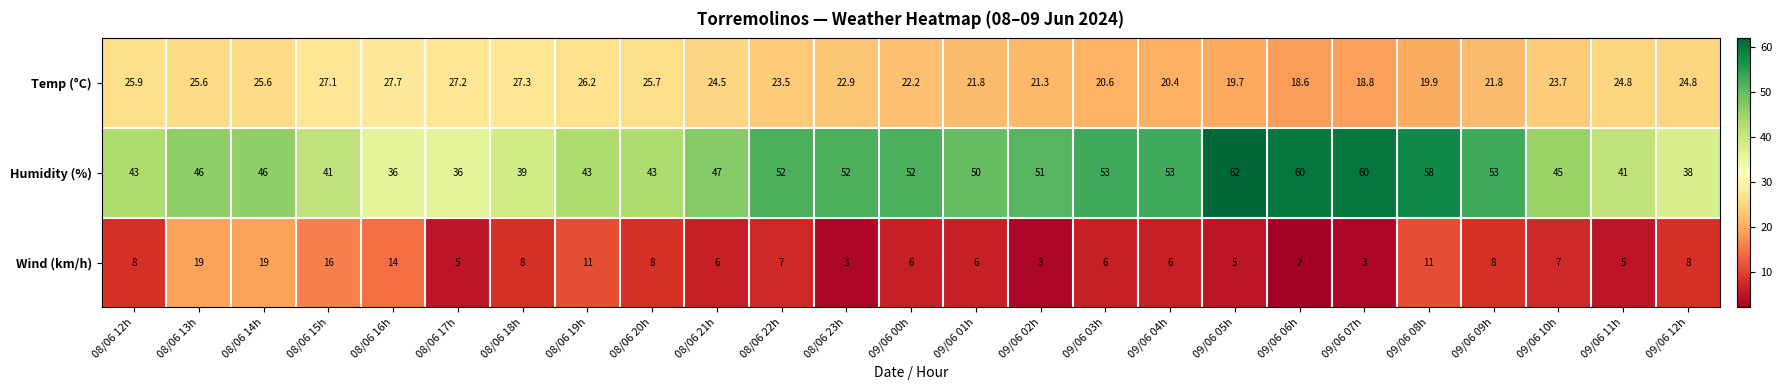

Rank the series by their maximum value, from lowest to highest.

Wind (km/h), Temp (°C), Humidity (%)